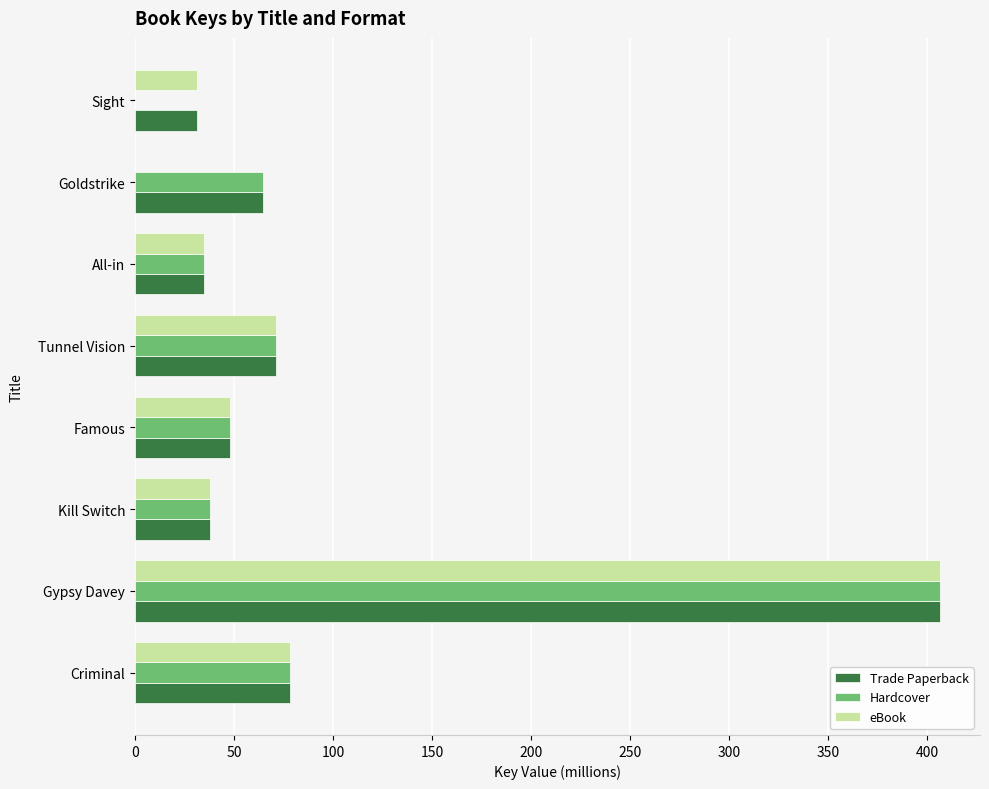

What value does the Trade Paperback series have at Kill Switch?

37.8